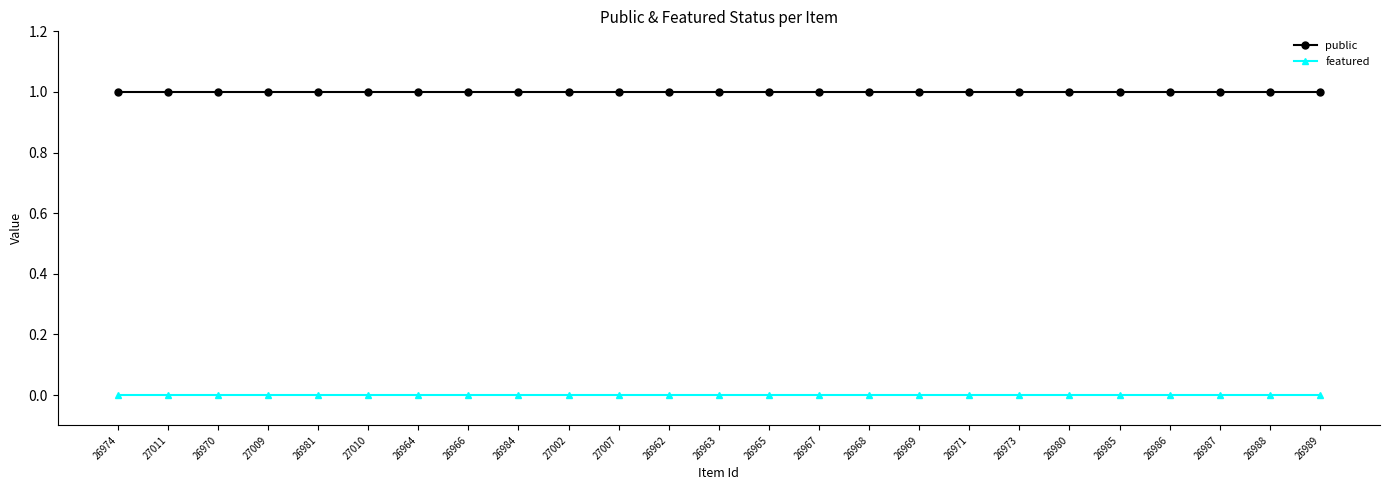

What is the sum of the public values at 26964 and 26971?

2